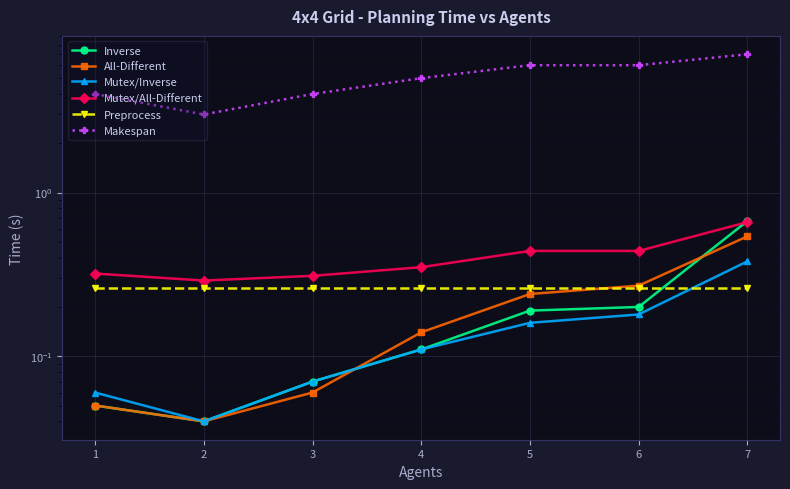

Which has a higher value, 7 or 3?

7